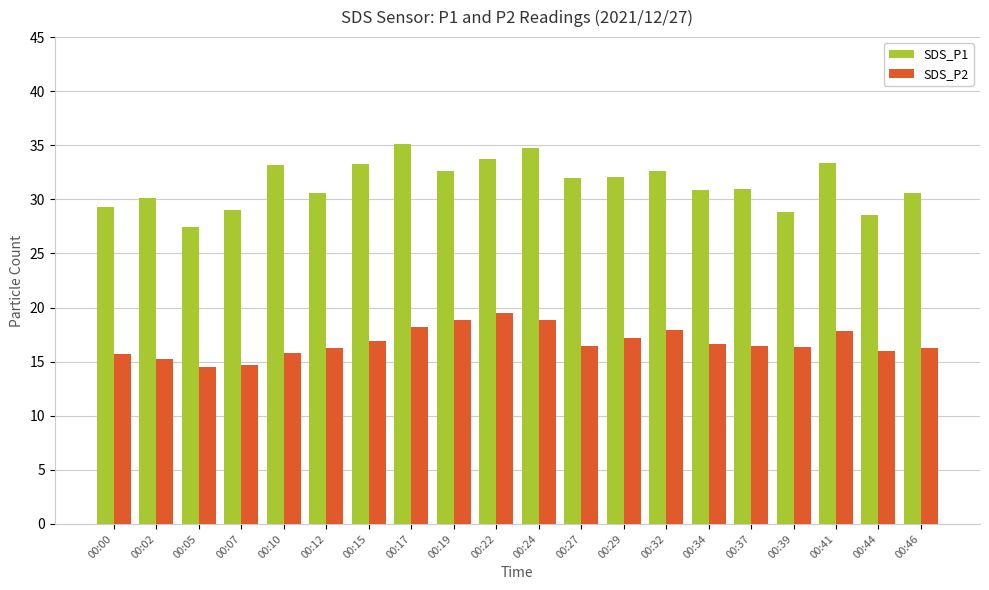

What is the highest value of the SDS_P1 series?

35.1